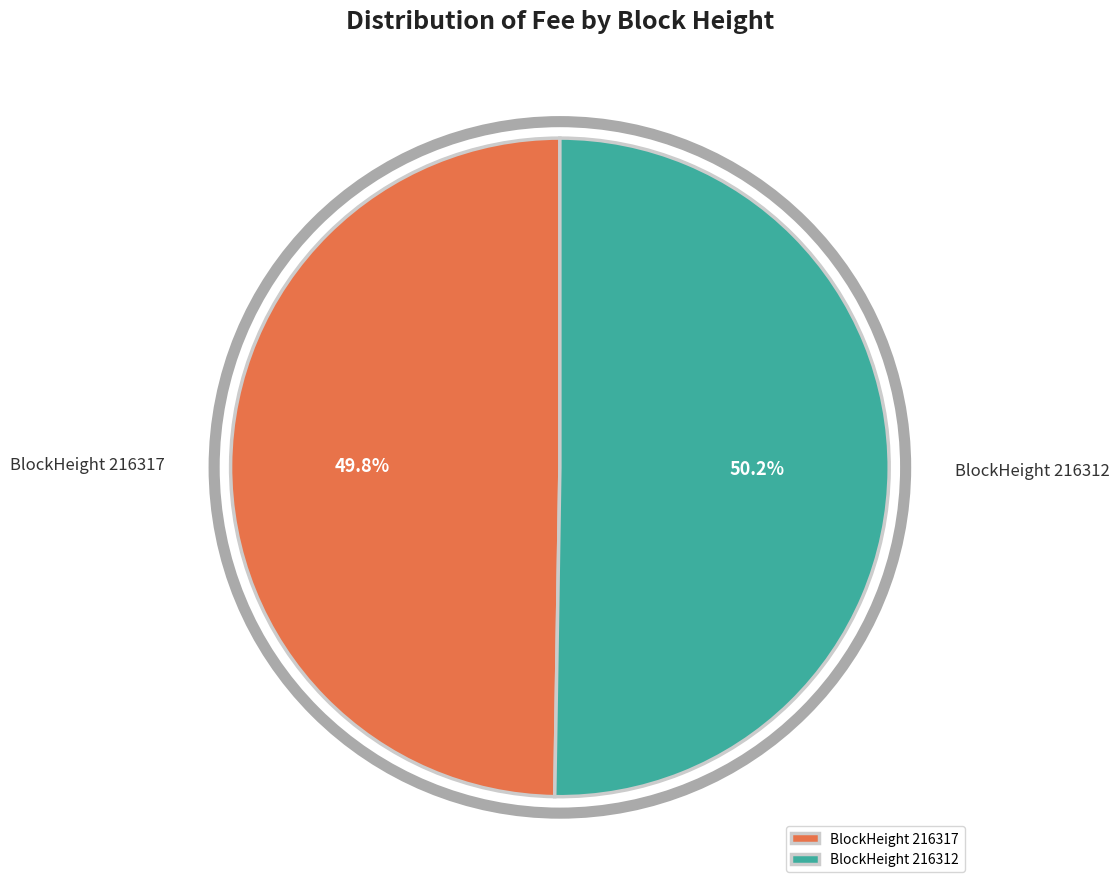

What percentage do BlockHeight 216312 and BlockHeight 216317 together represent?

100.0%